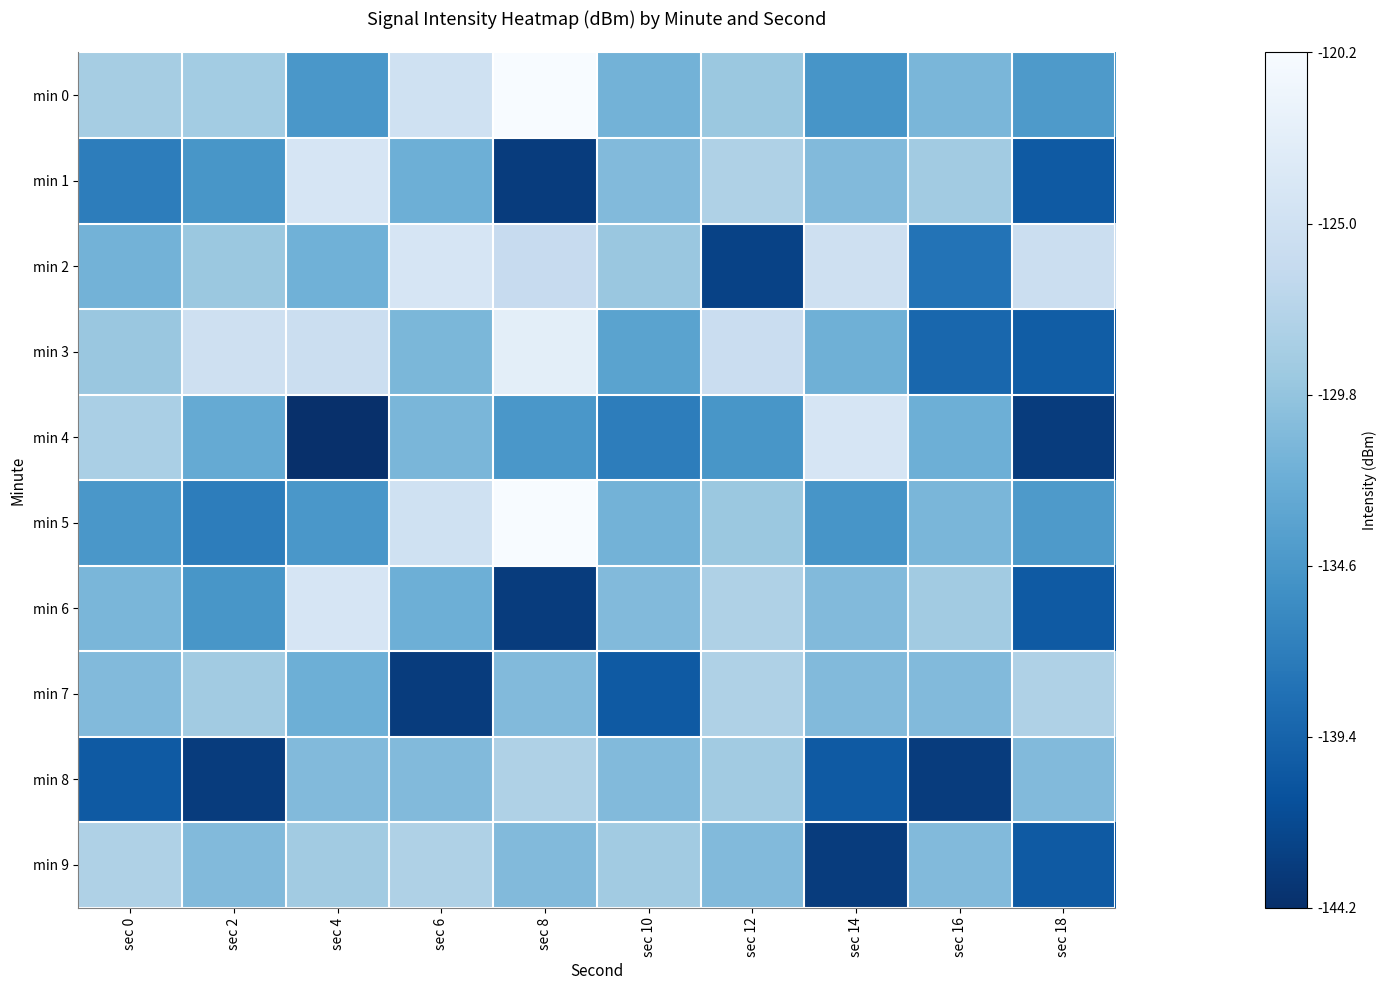

How many series are shown in this chart?

10